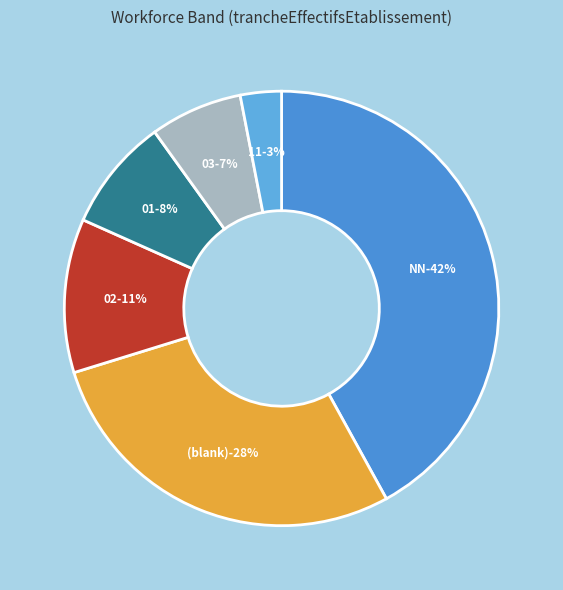

To the nearest percent, what is the difference between the  and 01 slice percentages?

20%